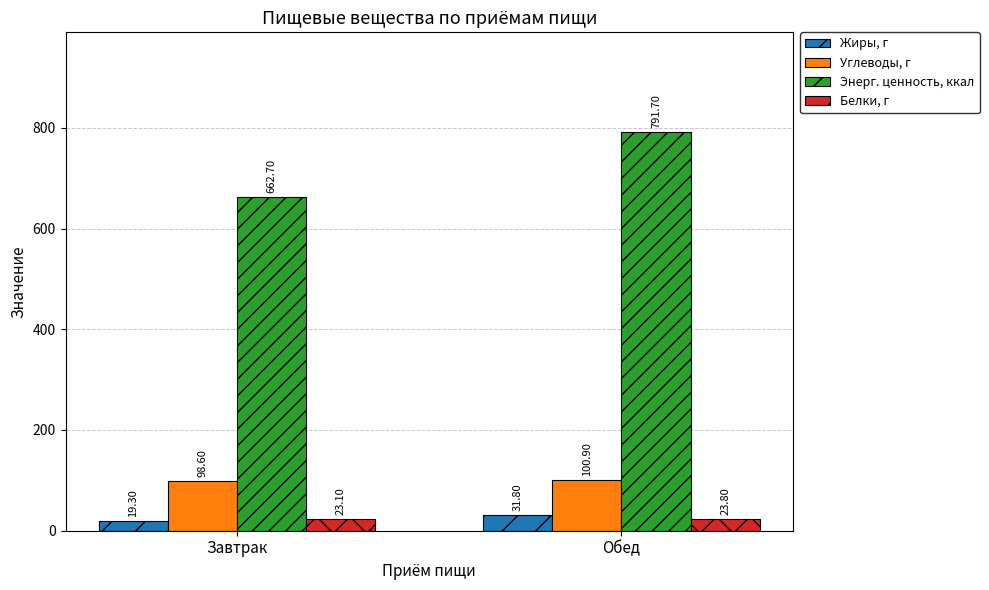

Which series has the largest range (max minus min)?

Энерг. ценность, ккал